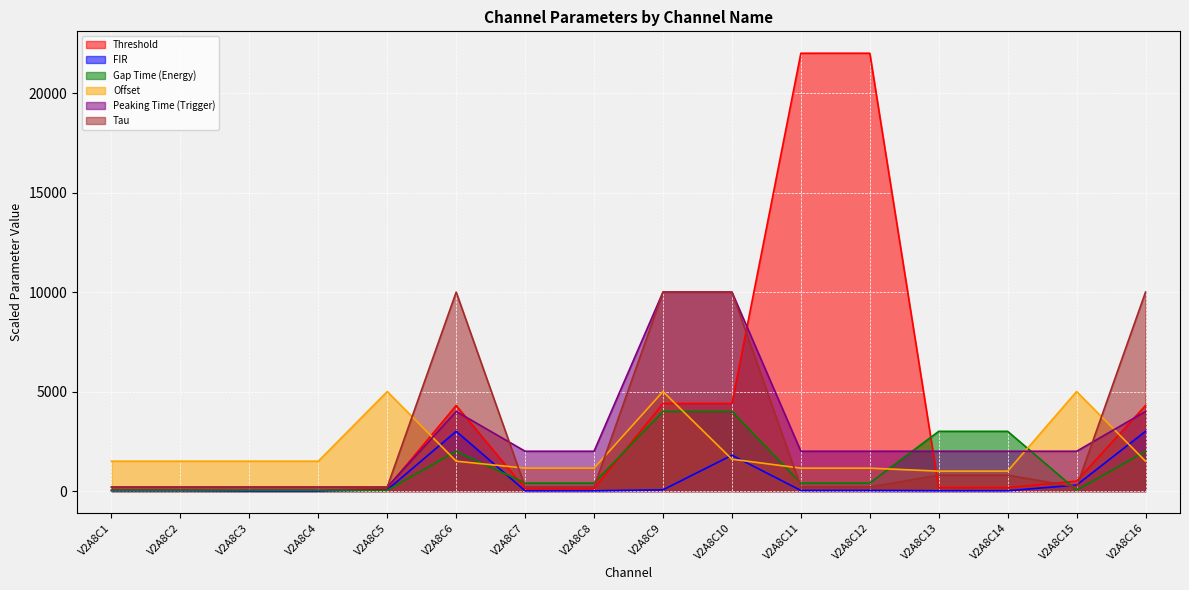

What is the smallest value displayed?

3.0